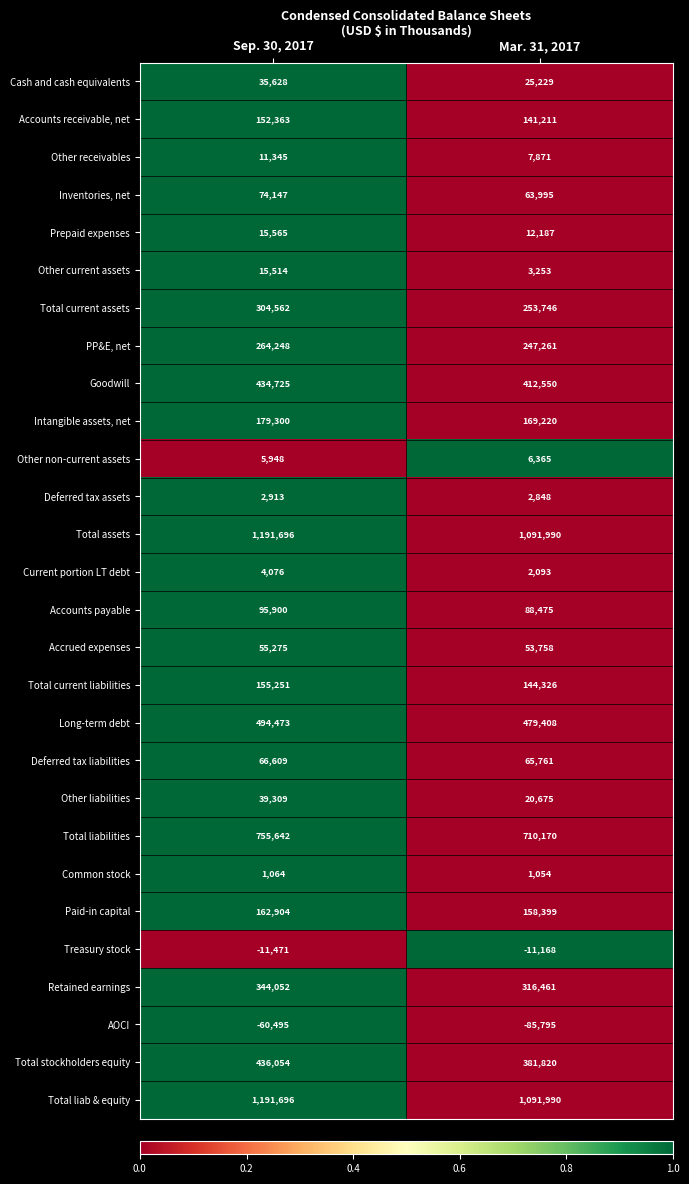

What is the difference between the Accounts receivable, net values at Sep. 30, 2017 and Mar. 31, 2017?

11152